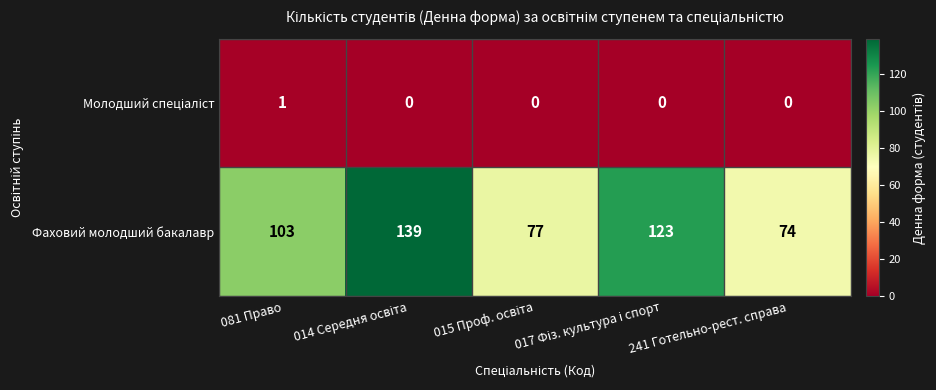

What is the difference between the maximum and minimum values in the Фаховий молодший бакалавр series?

65